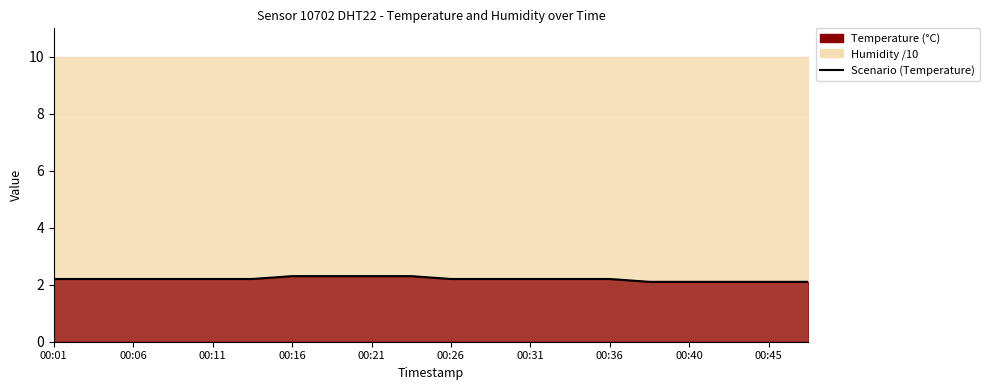

Approximately how many times larger is the value at 00:21 compared to 13?

1.0